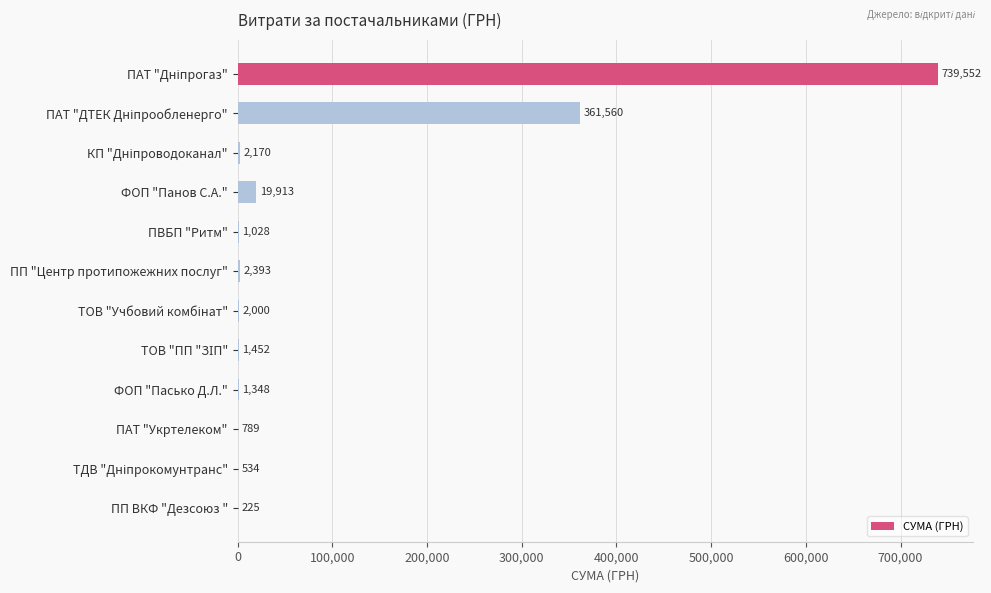

What is the maximum value shown in the chart?

739551.7